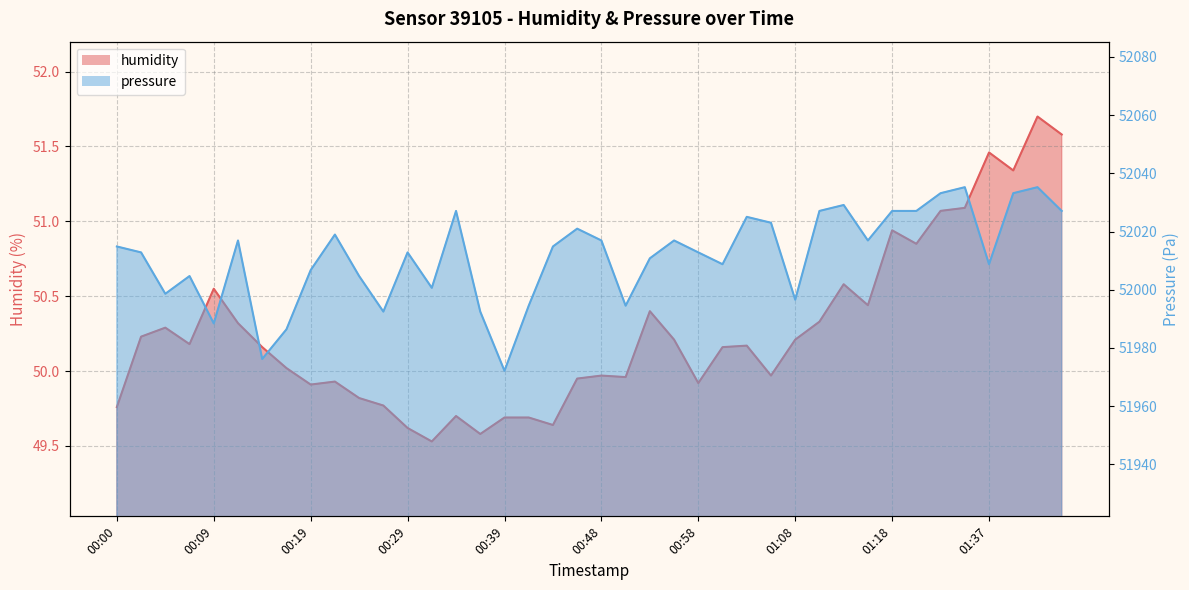

What is the difference between the maximum and second lowest values in the pressure series?

59.0